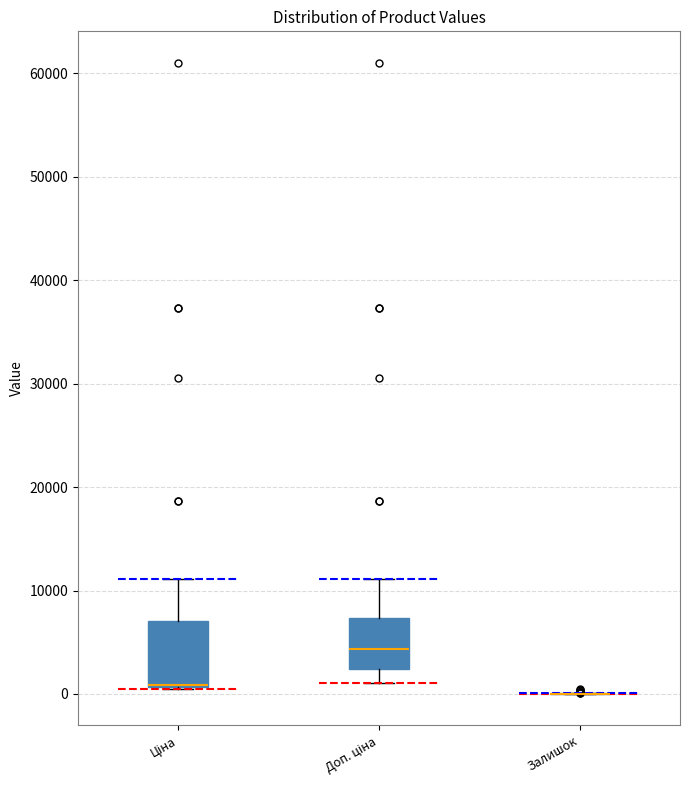

Comparing the boxes themselves (not the whiskers), which one is the tallest?

Ціна